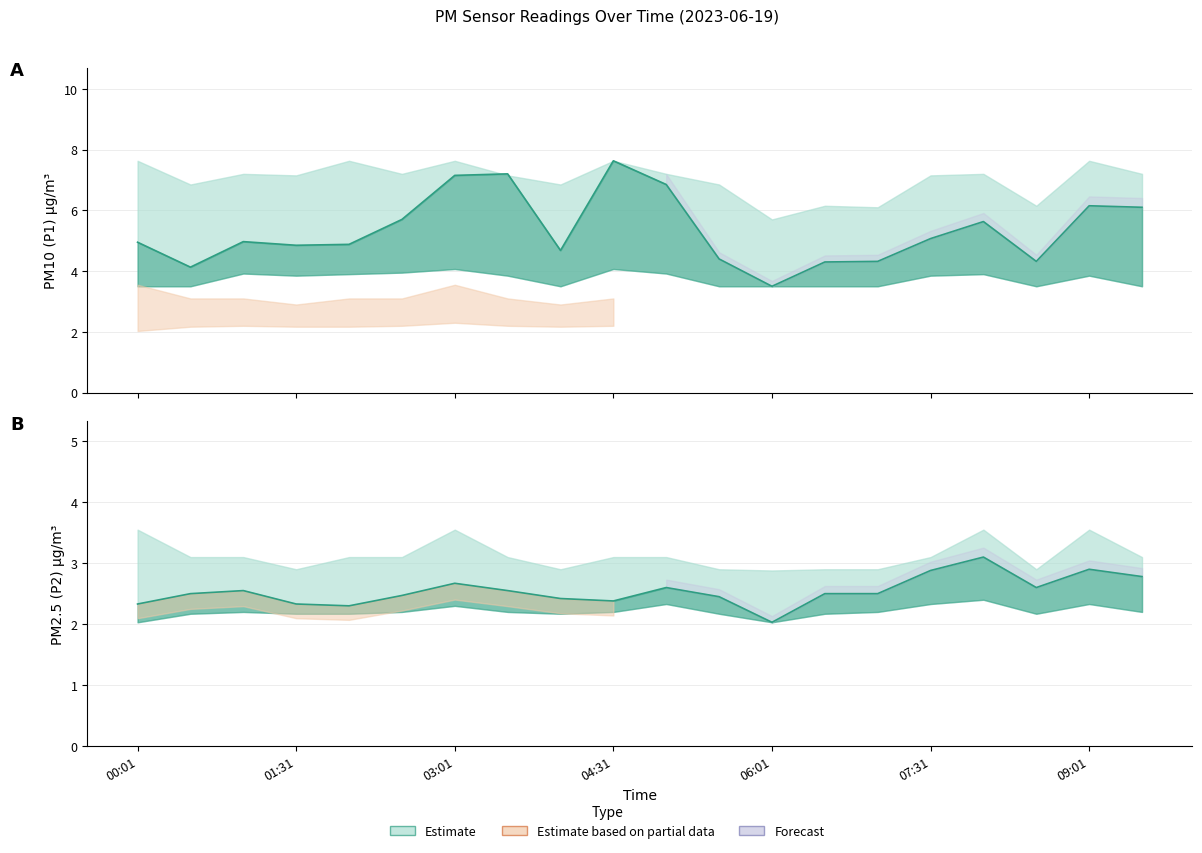

True or false: P2 and P1 intersect in this chart.

False